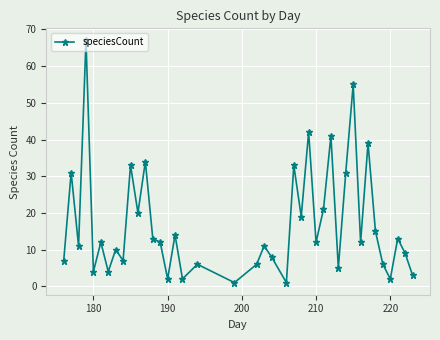

Count the number of data series in this chart.

1